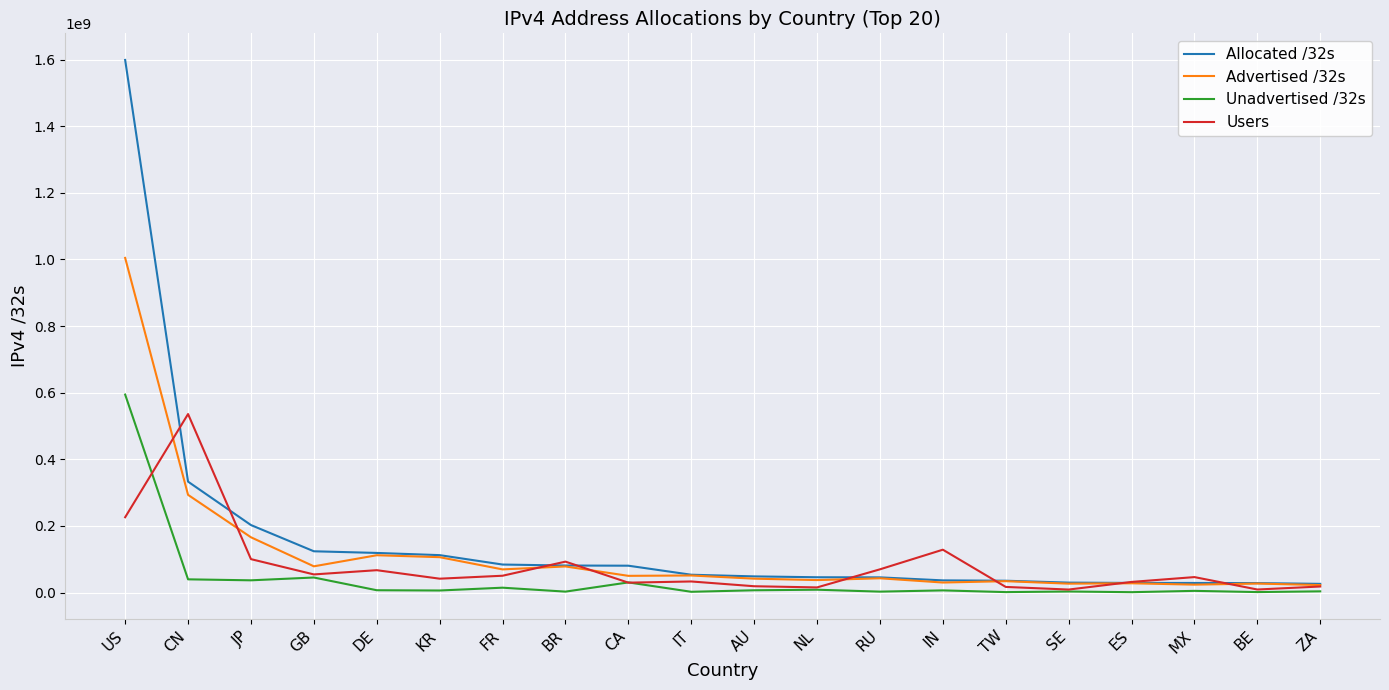

Is the value of Unadvertised /32s at MX greater than the value of Advertised /32s at US?

No